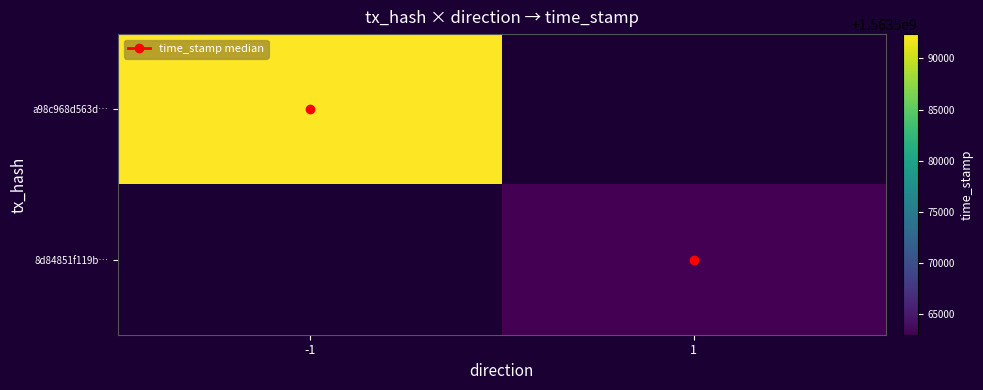

Which category has the highest value in the 8d84851f119b… series?

-1